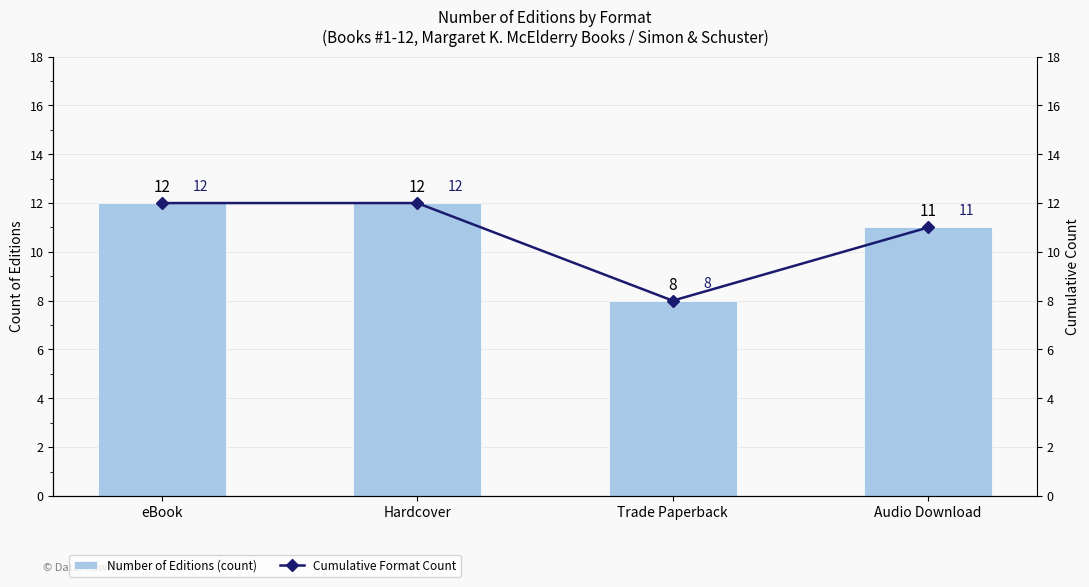

What is the sum of all Number of Editions (count) values?

43